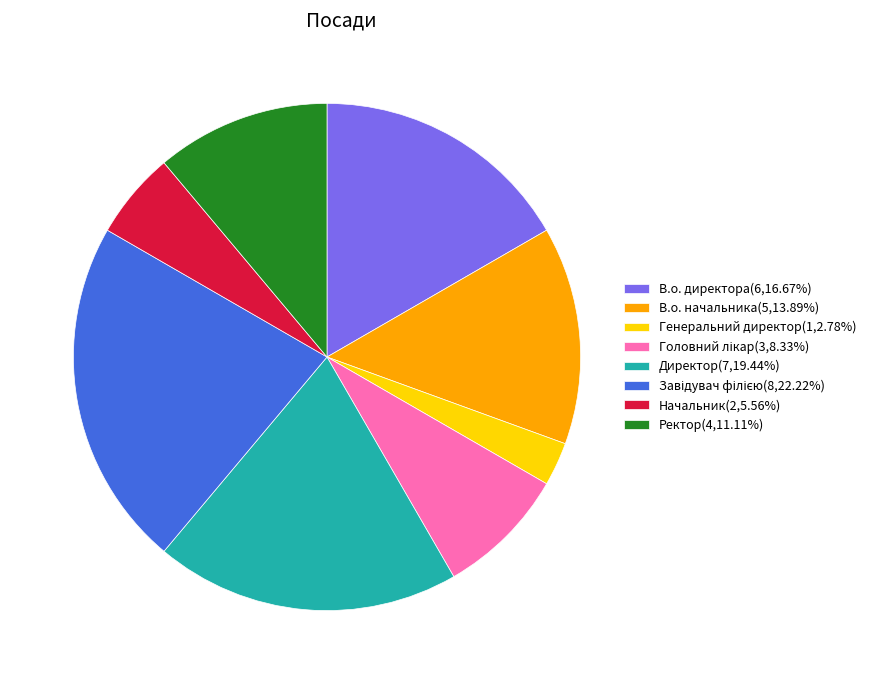

Combined, do Начальник(2,5.56%) and Генеральний директор(1,2.78%) account for over 50%?

No